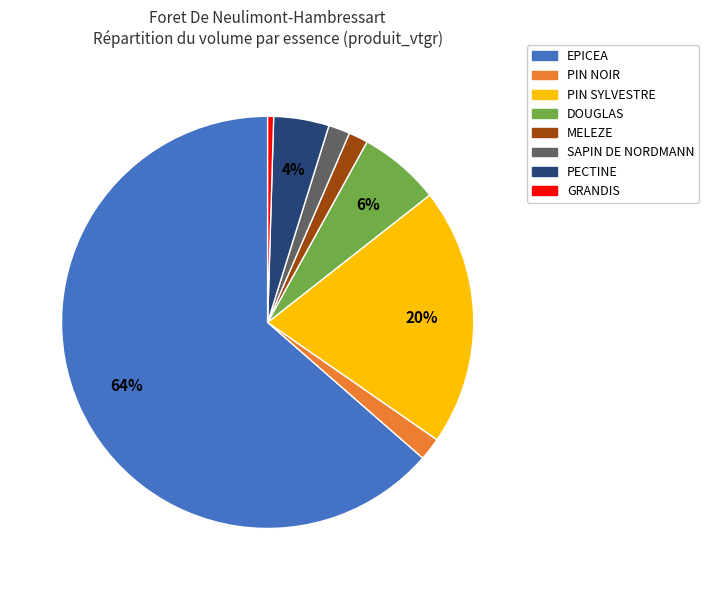

What percentage is the PIN SYLVESTRE slice, to the nearest percent?

20%